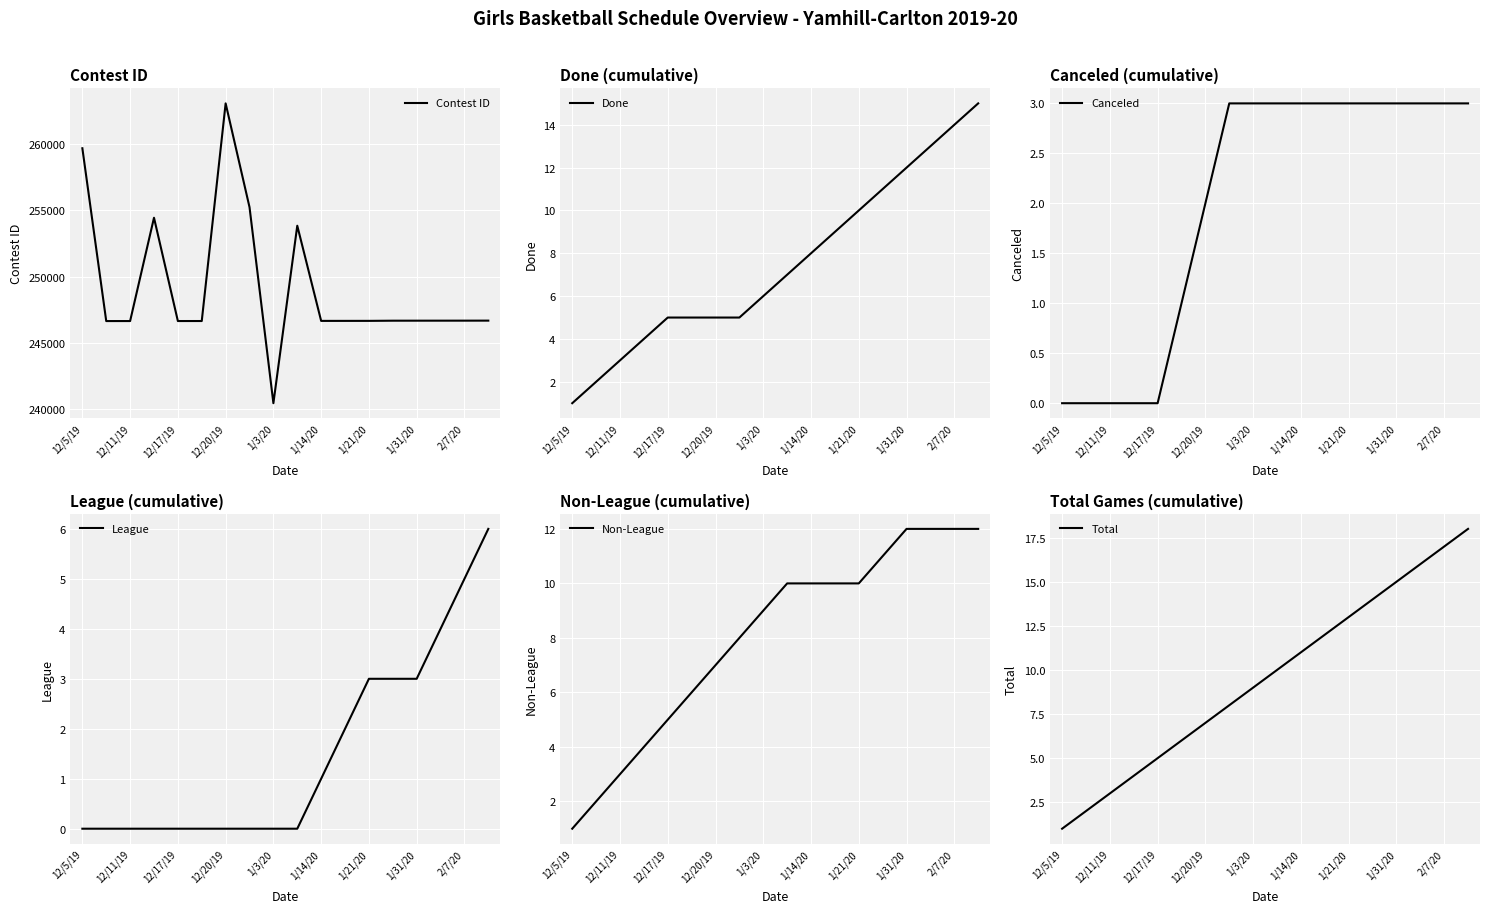

Reading left to right, list all the values displayed in this chart.

Contest ID: 259712	246630	246631	254451	246632	246633	263108	255251	240412	253848	246643	246644	246645	246658	246659	246660	246661	246663
Done: 1	2	3	4	5	5	5	5	6	7	8	9	10	11	12	13	14	15
Canceled: 0	0	0	0	0	1	2	3	3	3	3	3	3	3	3	3	3	3
League: 0	0	0	0	0	0	0	0	0	0	1	2	3	3	3	4	5	6
Non-League: 1	2	3	4	5	6	7	8	9	10	10	10	10	11	12	12	12	12
Total: 1	2	3	4	5	6	7	8	9	10	11	12	13	14	15	16	17	18